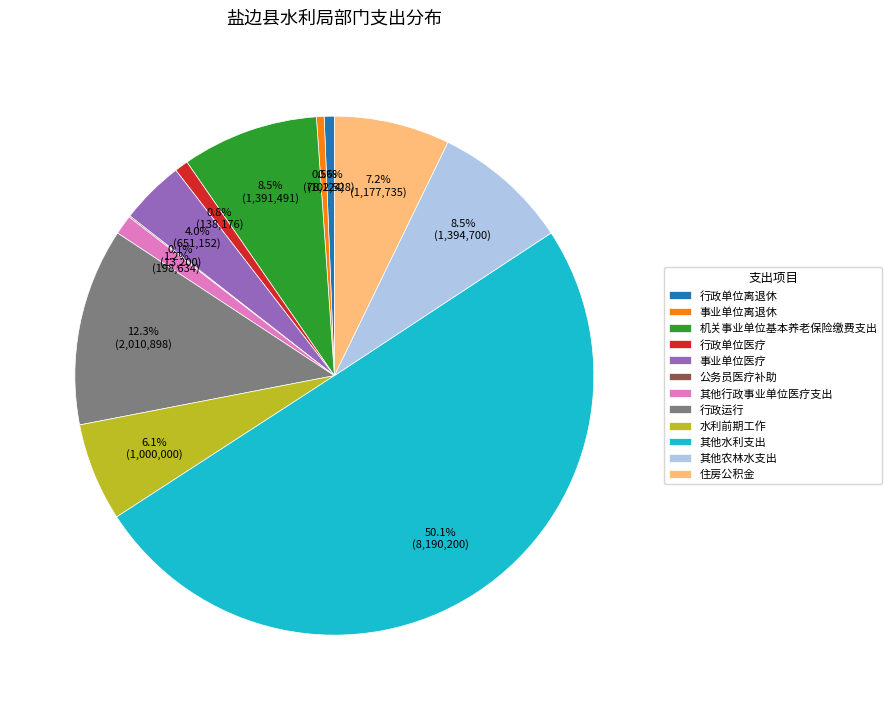

To the nearest percent, what is the average slice percentage?

8%